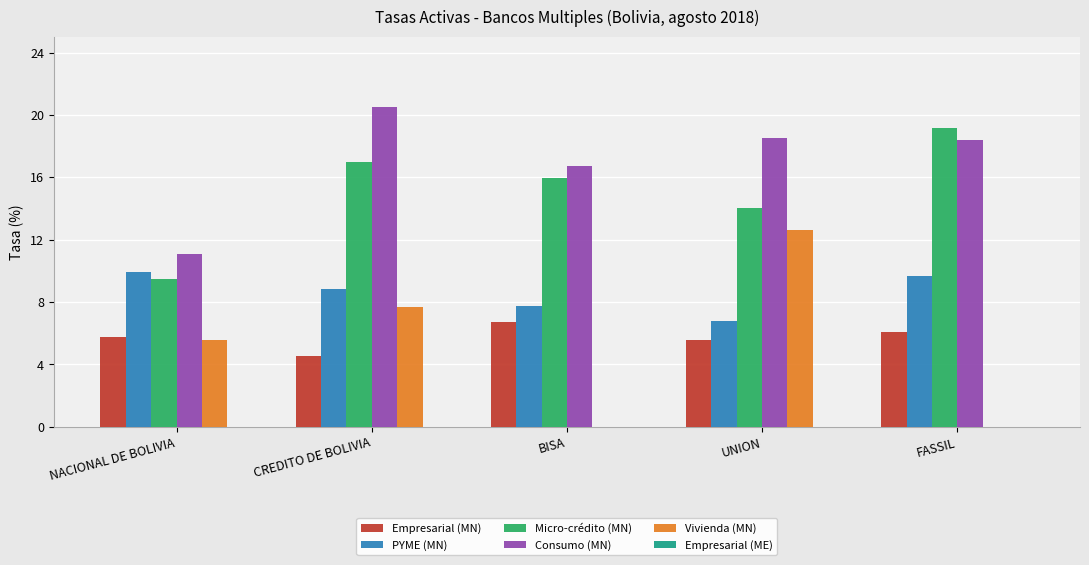

The value of Consumo (MN) at CREDITO DE BOLIVIA is 33.6. True or false?

False